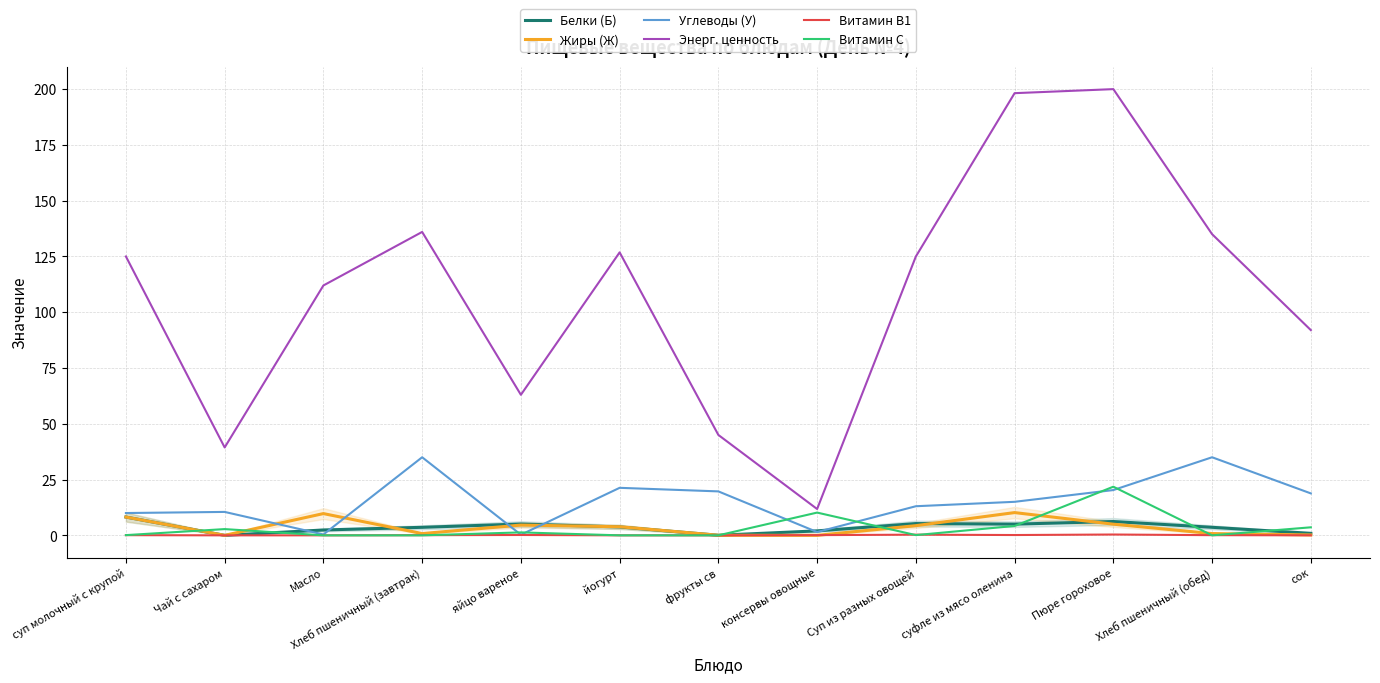

Where is the first local maximum for Белки (Б)?

яйцо вареное